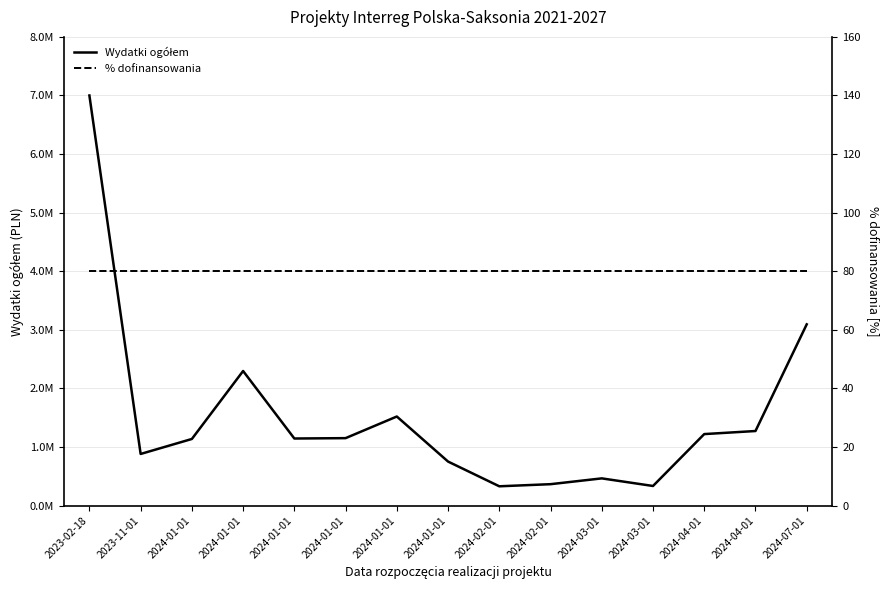

List the series in order of their peak value, highest first.

Wydatki ogółem, % dofinansowania